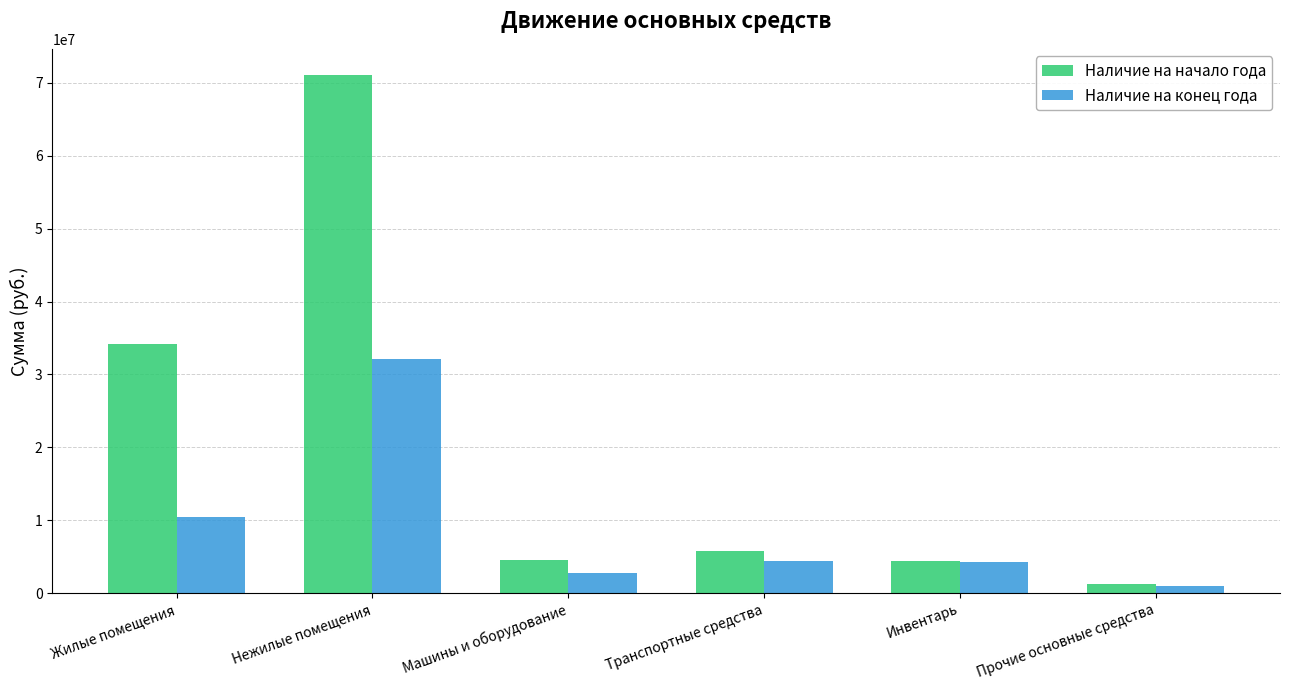

Which category has the lowest value across all series?

Прочие основные средства